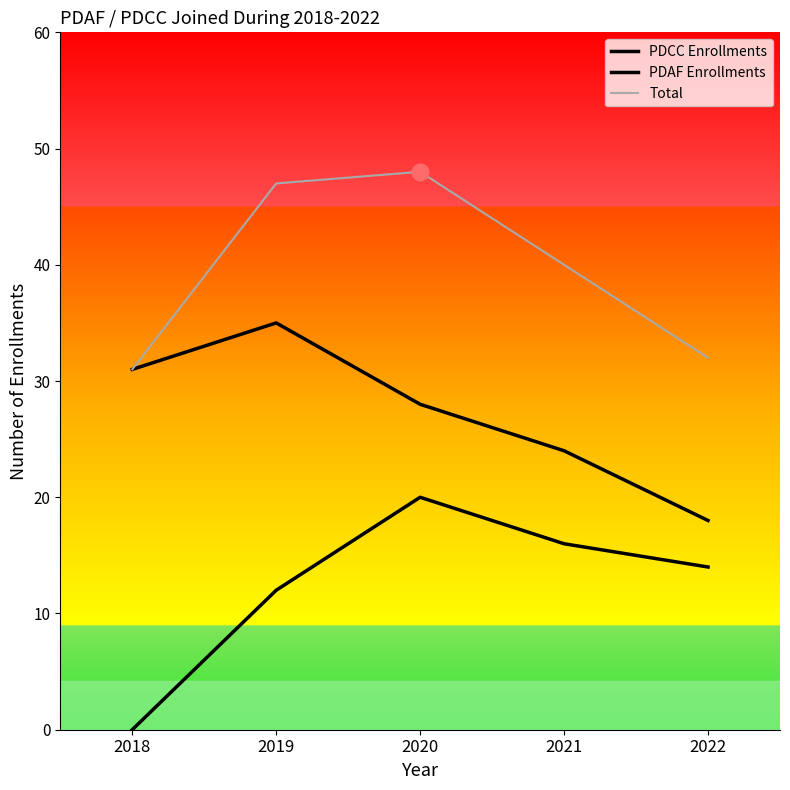

List the series in order of their overall mean, highest first.

Total, PDCC Enrollments, PDAF Enrollments